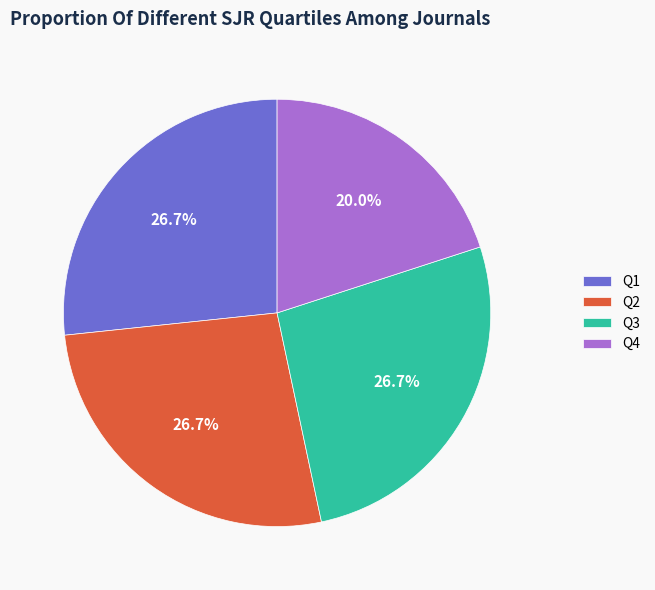

To the nearest percent, what percentage of the pie is Q4?

20%